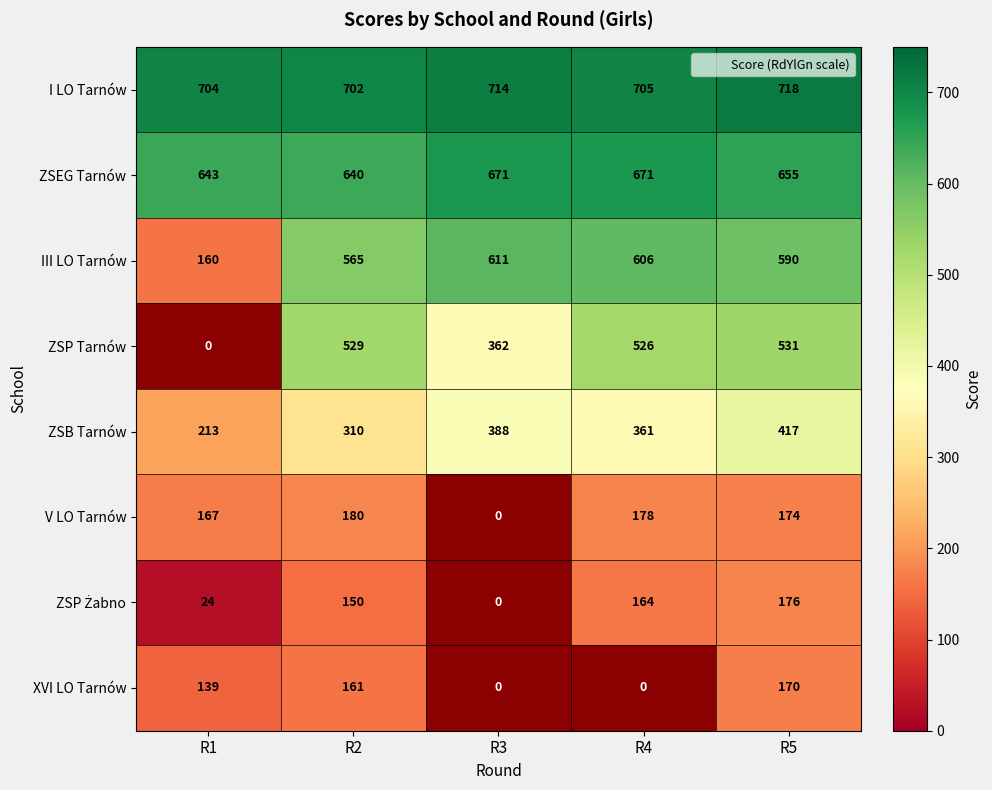

Which label corresponds to the largest value in the chart?

R5